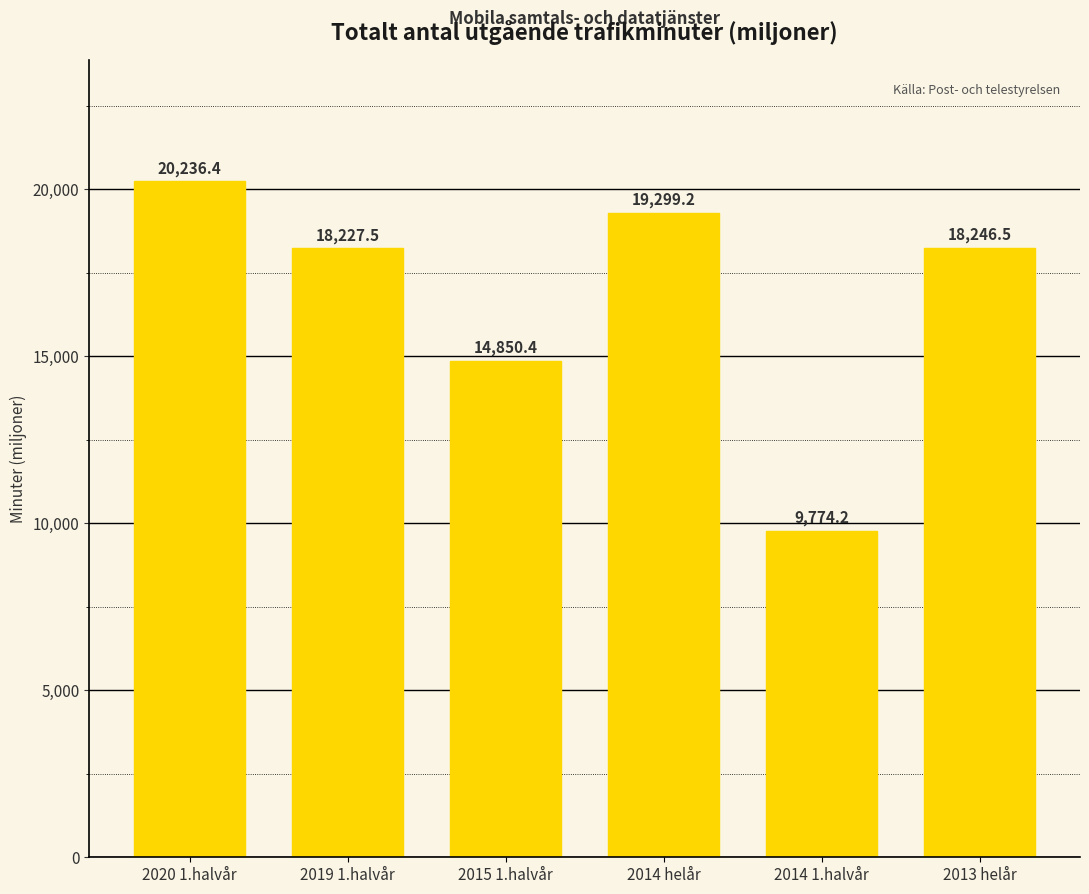

Reading left to right, list all the values displayed in this chart.

20236.4	18227.5	14850.4	19299.2	9774.2	18246.5